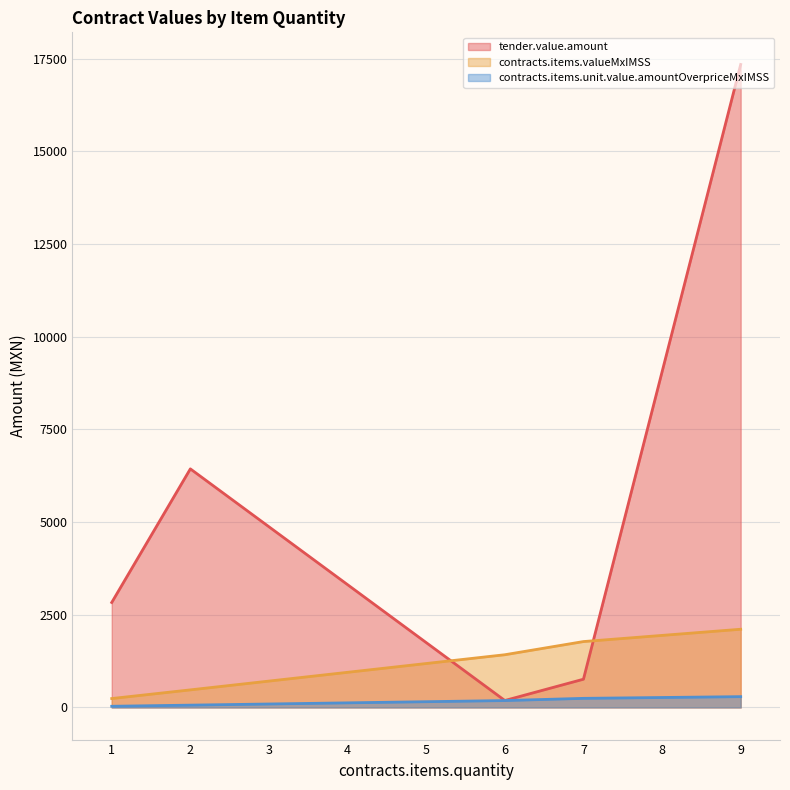

List the series in order of their peak value, highest first.

tender.value.amount, contracts.items.valueMxIMSS, contracts.items.unit.value.amountOverpriceMxIMSS